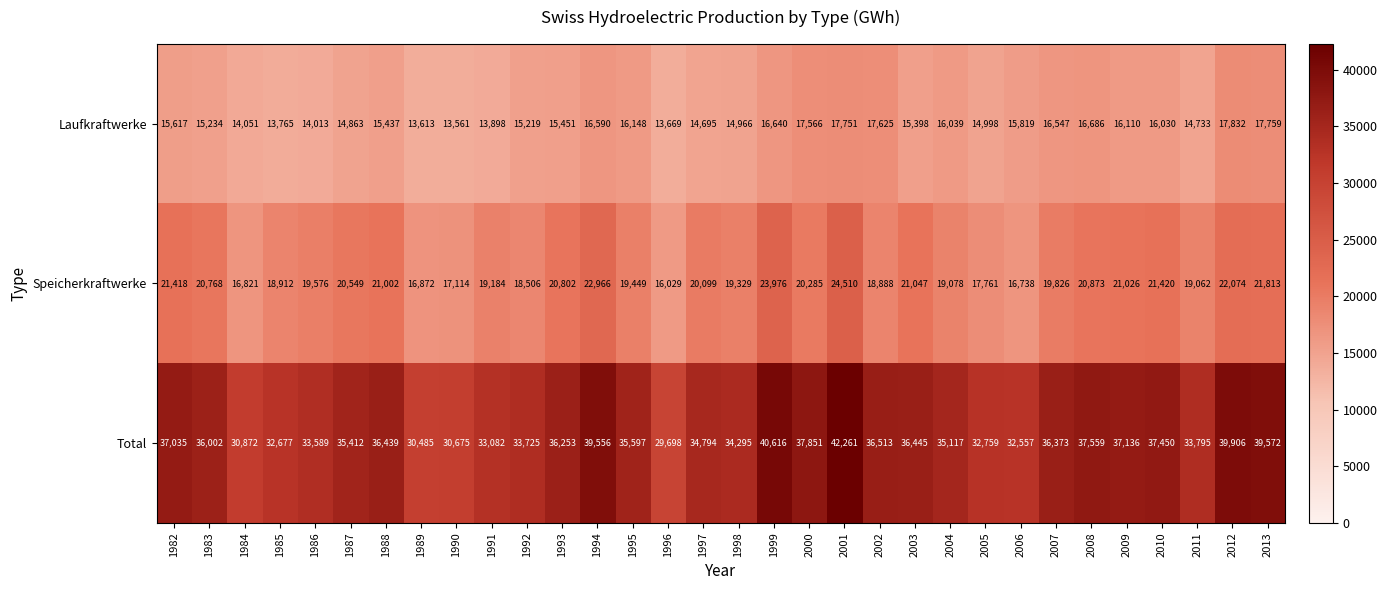

What is the sum of the Total values at 1997 and 1984?

65666